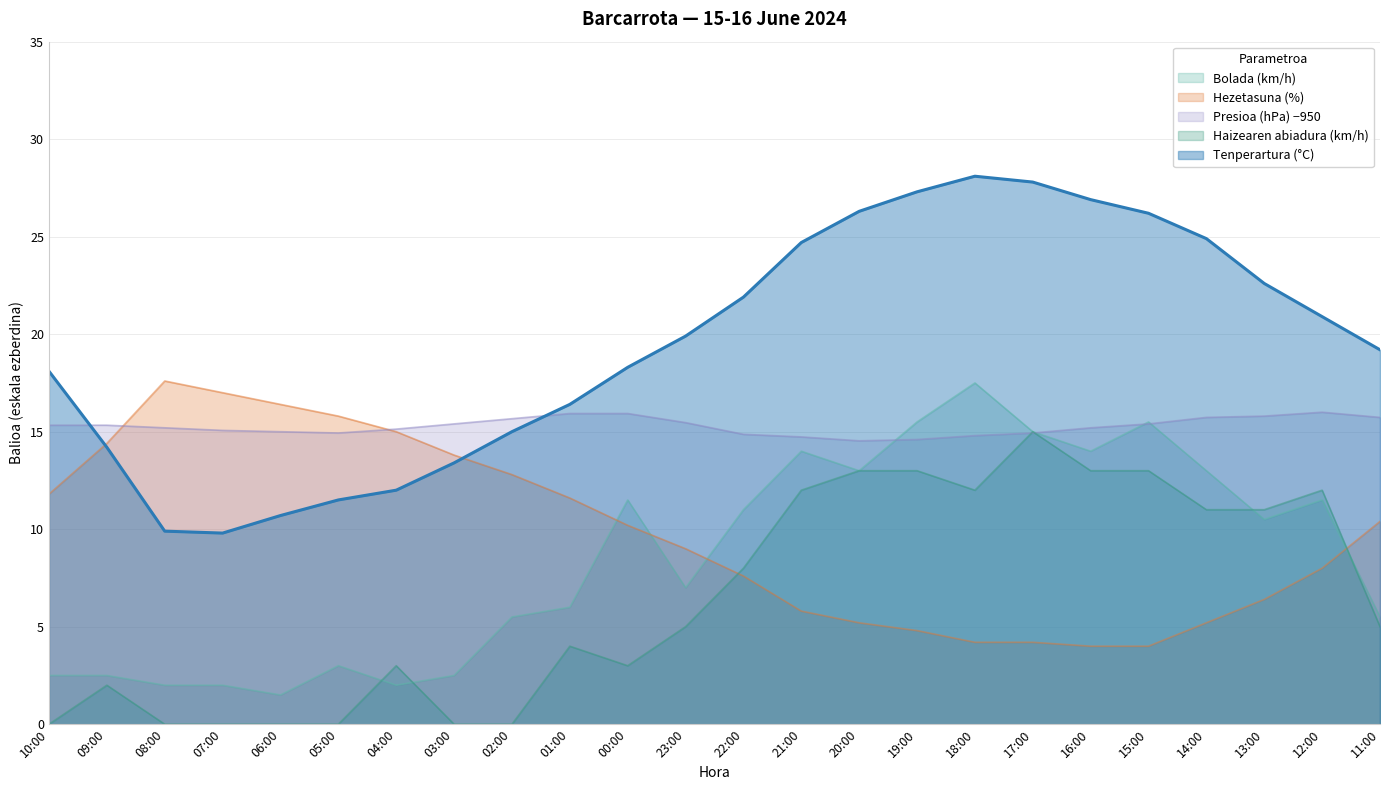

Rank the series by their maximum value, from highest to lowest.

Tenperartura (C), Hezetasuna (%), Bolada (km/h), Presioa (hPa) - 950, Haizearen abiadura (km/h)